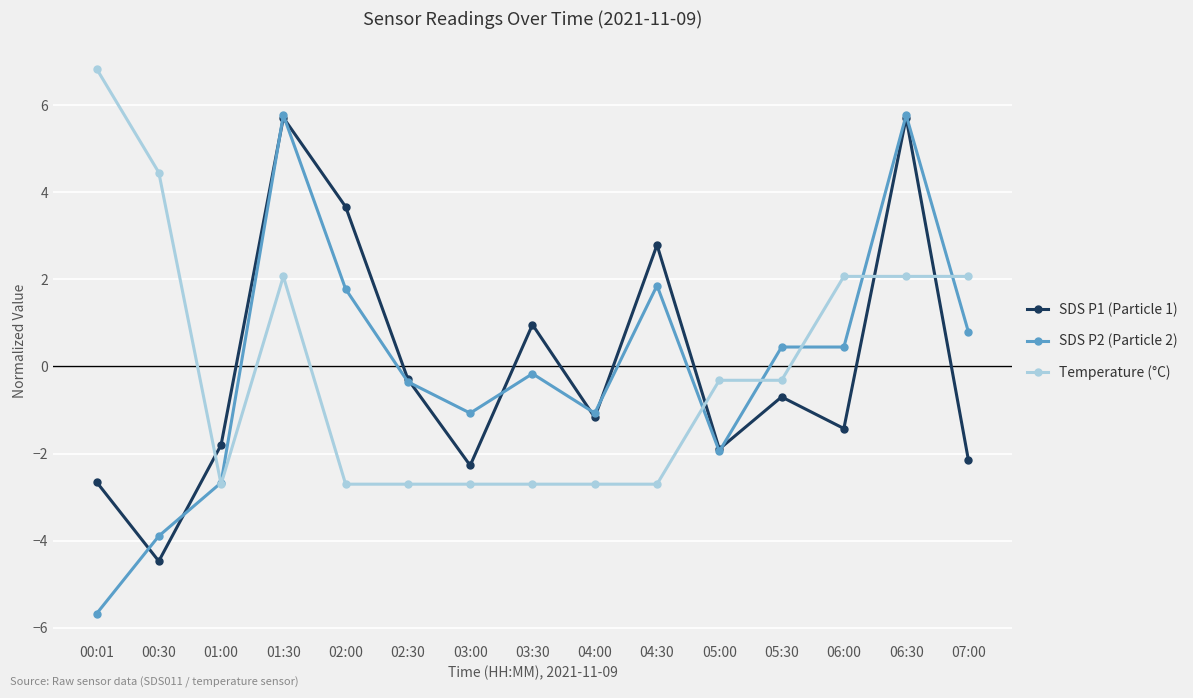

What is the lowest value of the SDS P2 (Particle 2) series?

-5.7